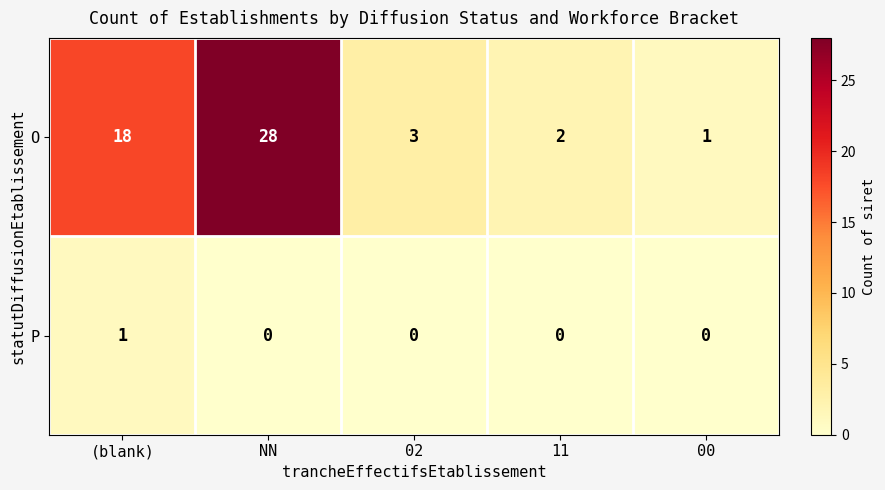

What is the total value across all series at NN?

28